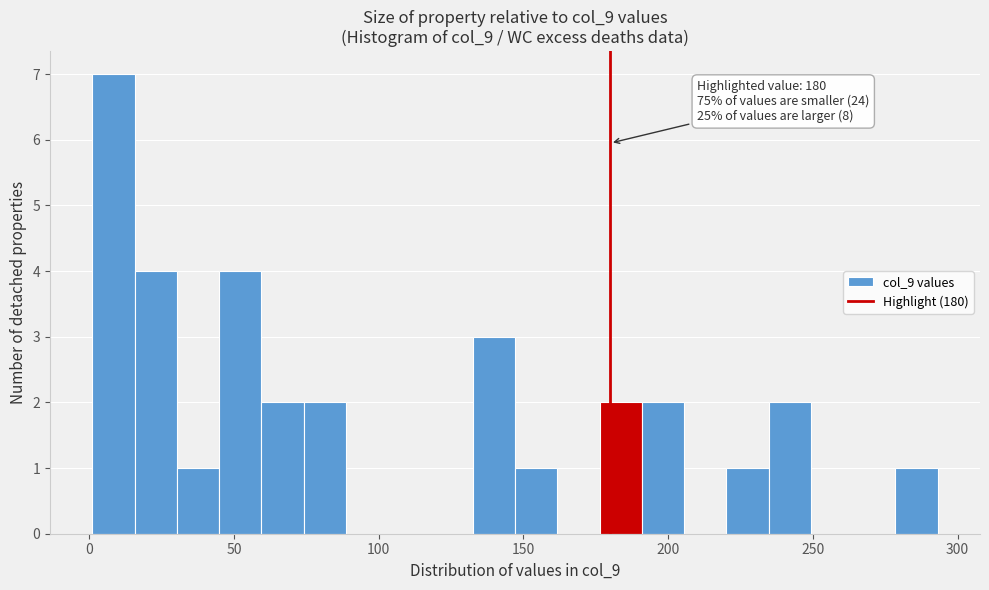

Around what value on the x-axis is the tallest bar? Give the approximate position of its centre, as read against the axis.

10